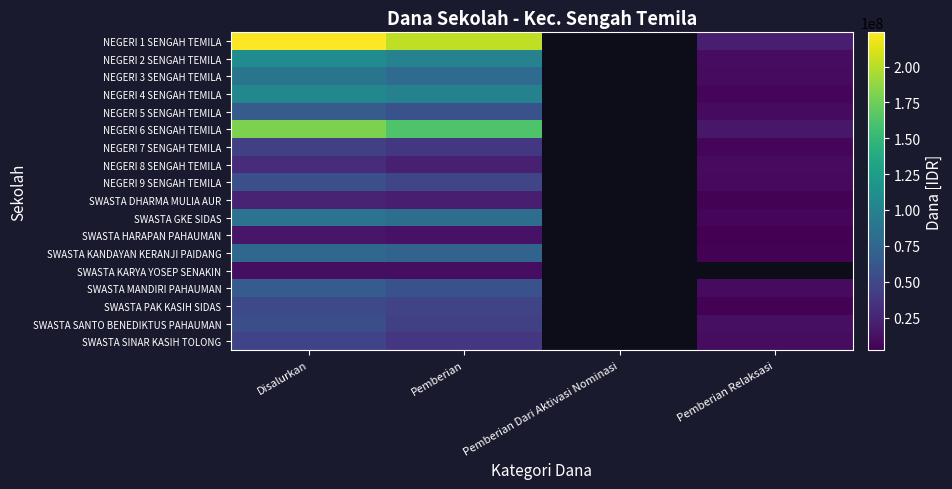

Is the value of NEGERI 2 SENGAH TEMILA at Disalurkan greater than the value of NEGERI 5 SENGAH TEMILA at Disalurkan?

Yes